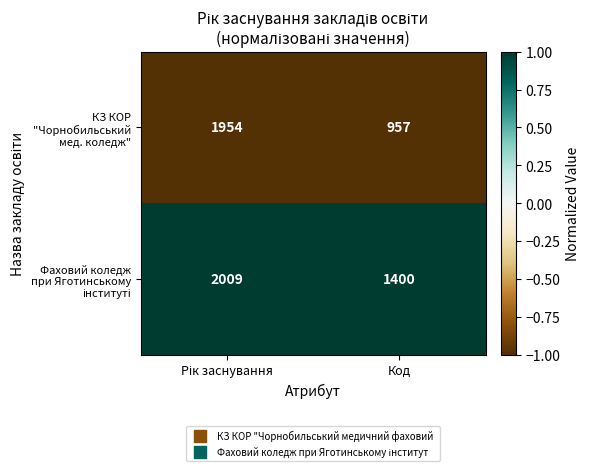

What is the smallest value displayed?

957